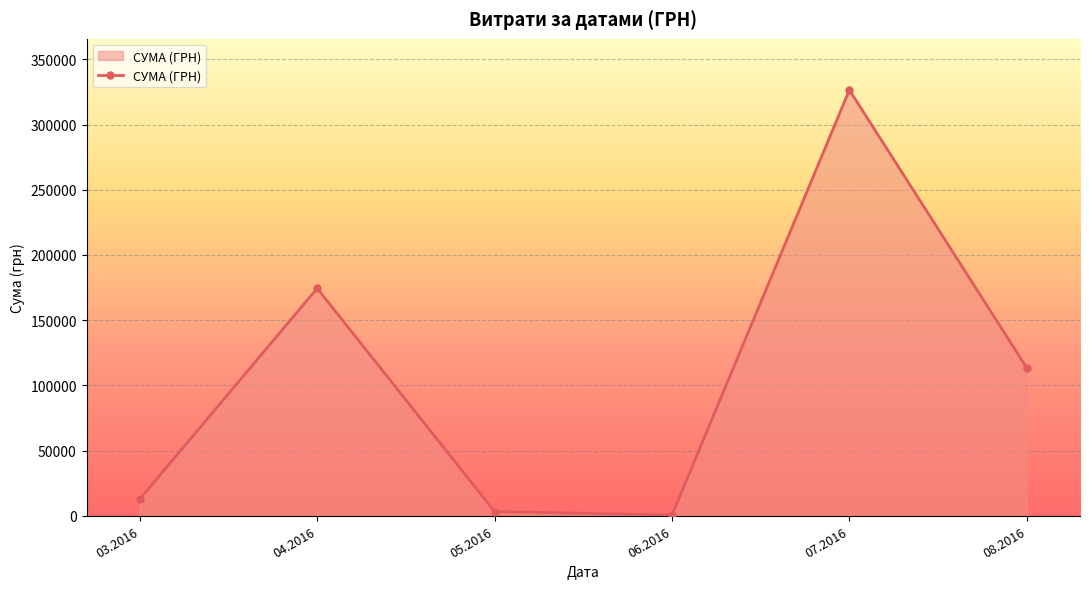

Is it true that the value at 03.2016 is 12746.9?

True